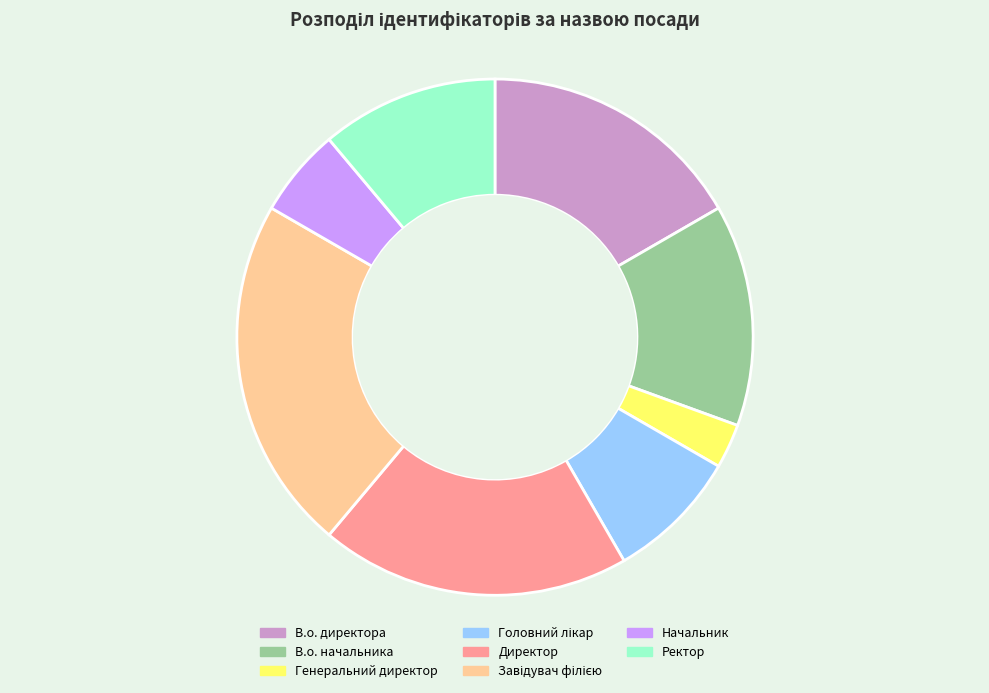

How many segments does this pie chart have?

8